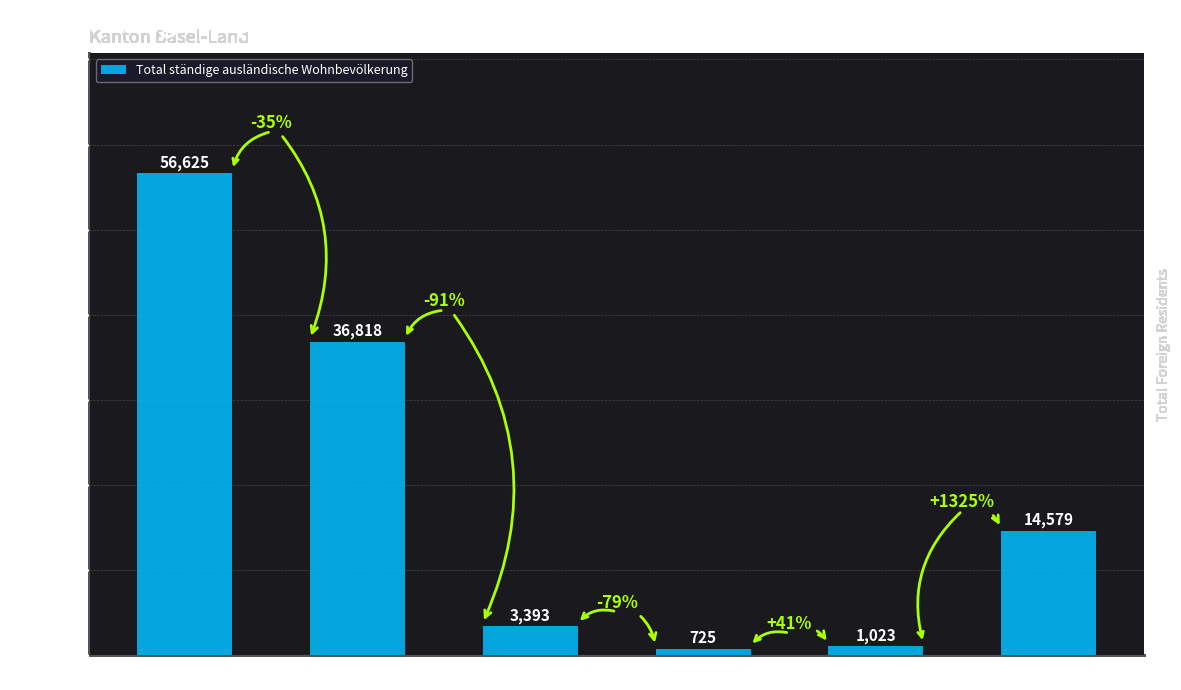

Reading left to right, what are all the values shown in this chart?

Europa=56625	EU-17=36818	EU-8=3393	EU-2=725	EU-Kroatien=1023	Übrige Europa=14579